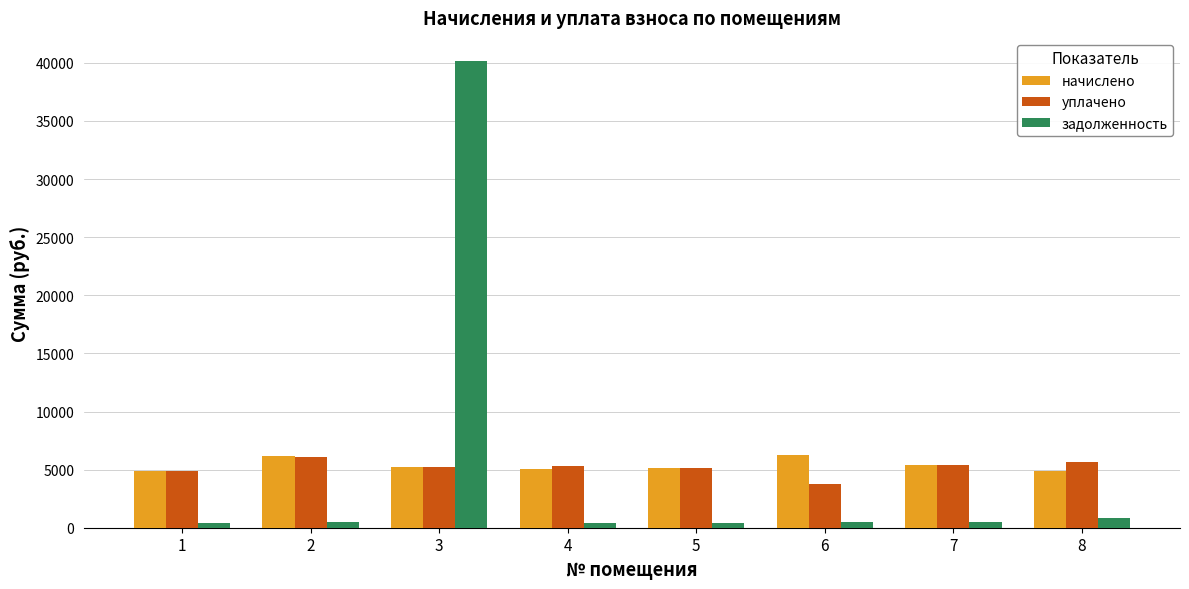

What is the greatest value displayed?

40143.0